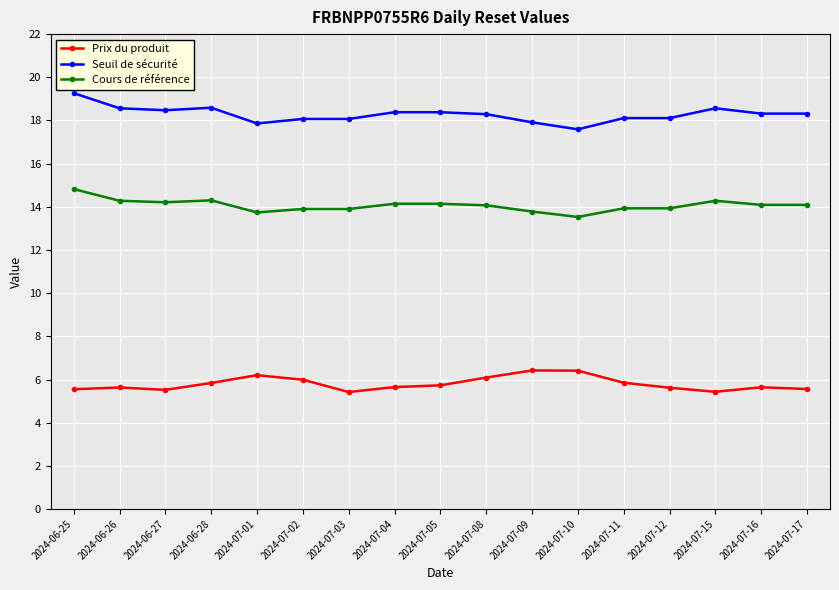

What is the label of the 10th point from the right?

2024-07-04